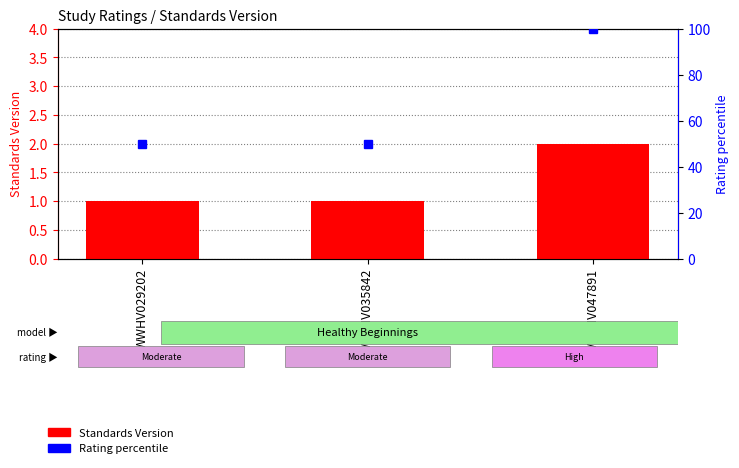

How many values in the Rating percentile series exceed 50?

1